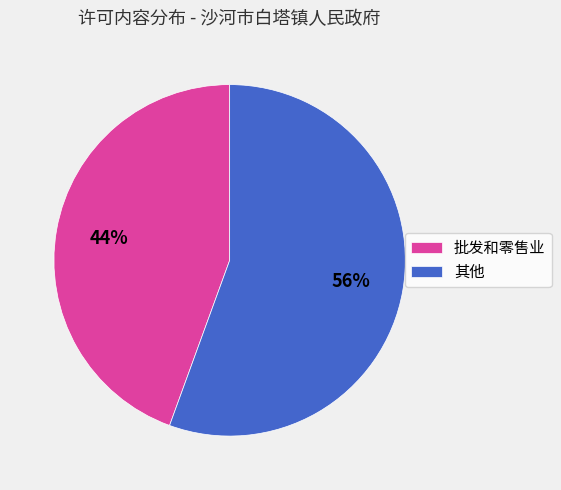

What is the majority slice?

其他